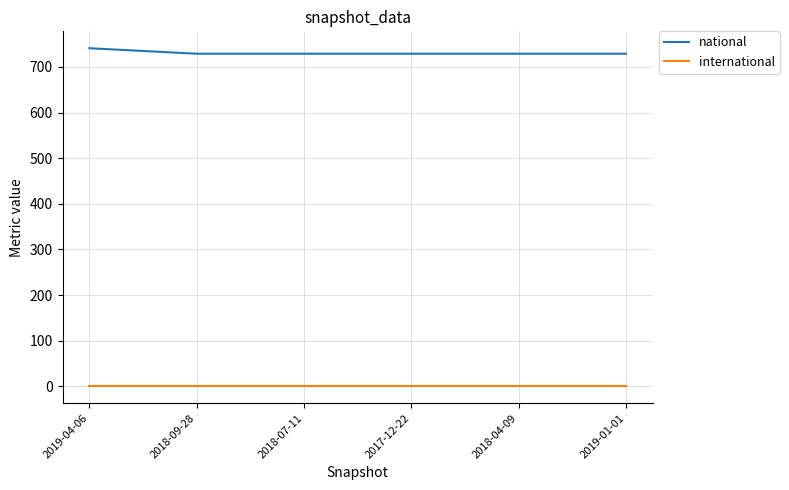

What are all the series names shown in the legend?

national, international